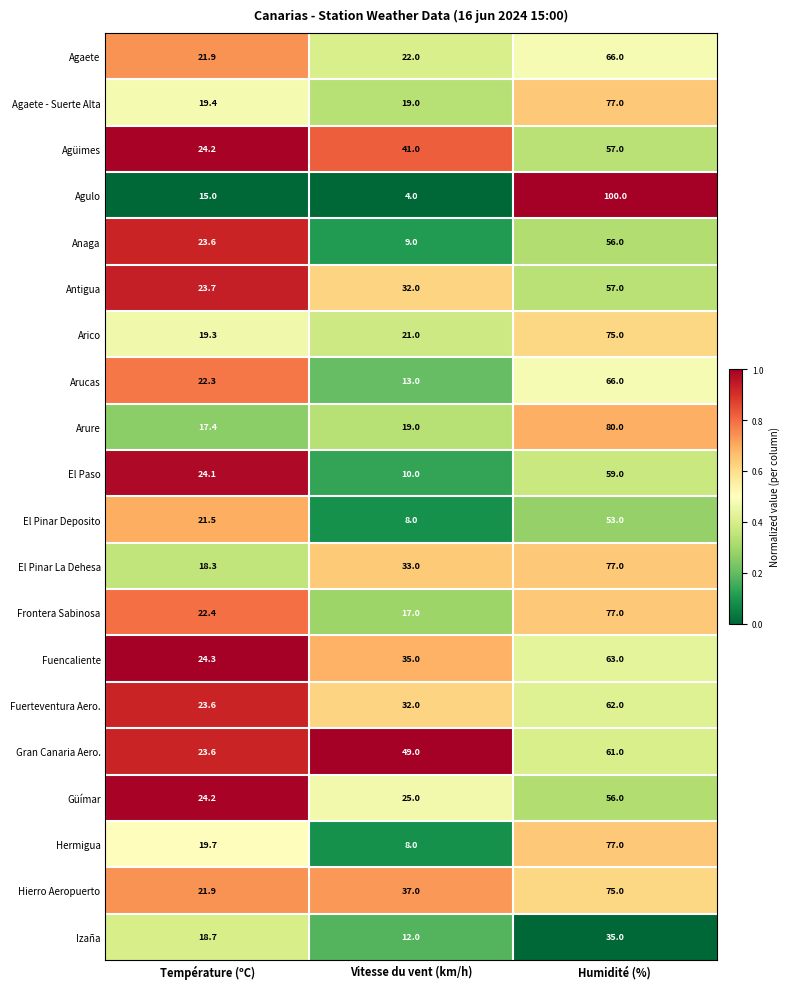

Which series has the largest total across all categories?

Hierro Aeropuerto